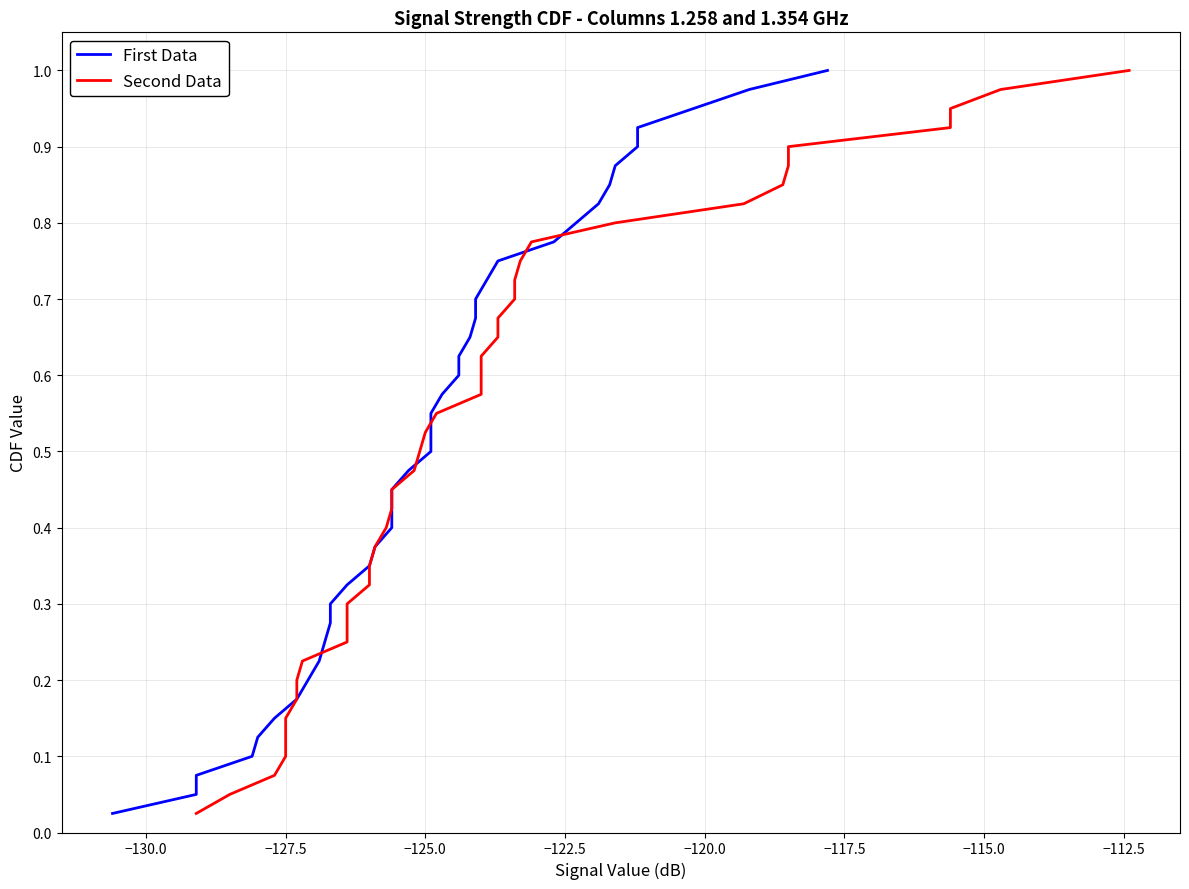

Does the chart display data point markers on the line(s)?

No